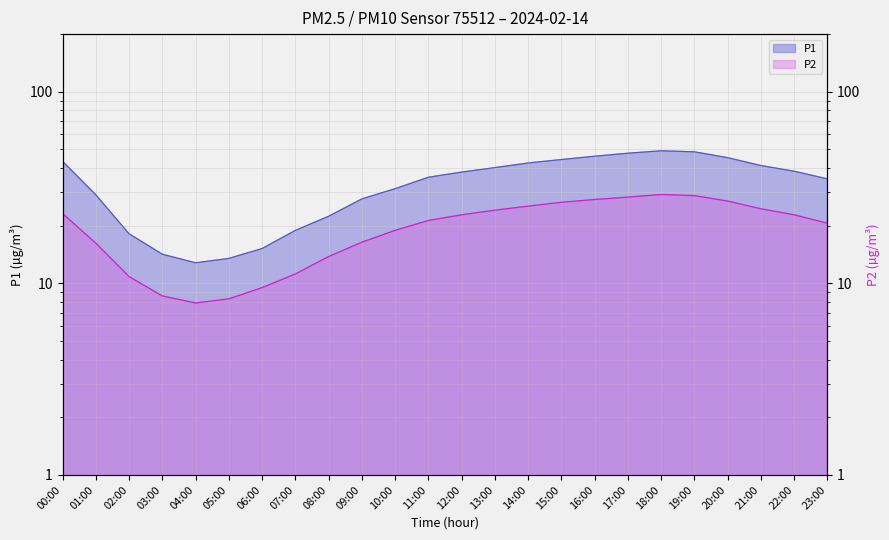

What are all the series names shown in the legend?

P1, P2